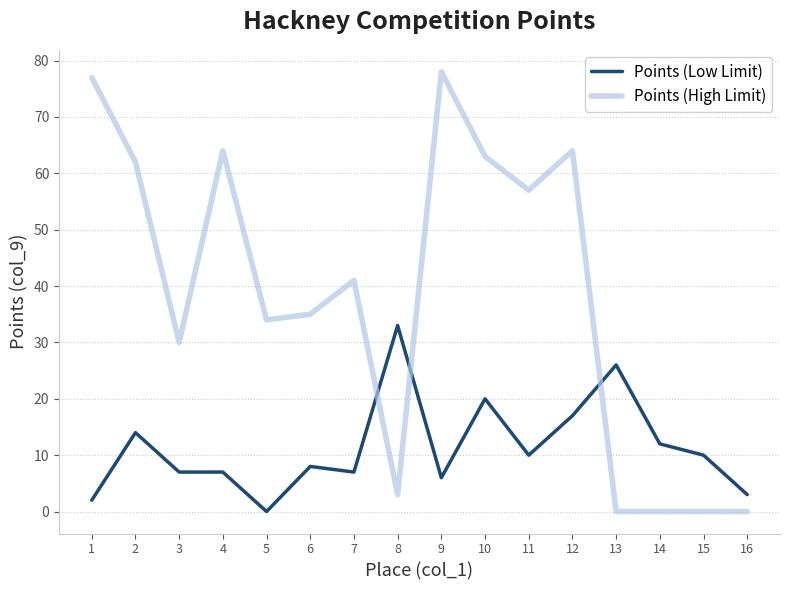

Which series has the largest total across all categories?

Points (High Limit)